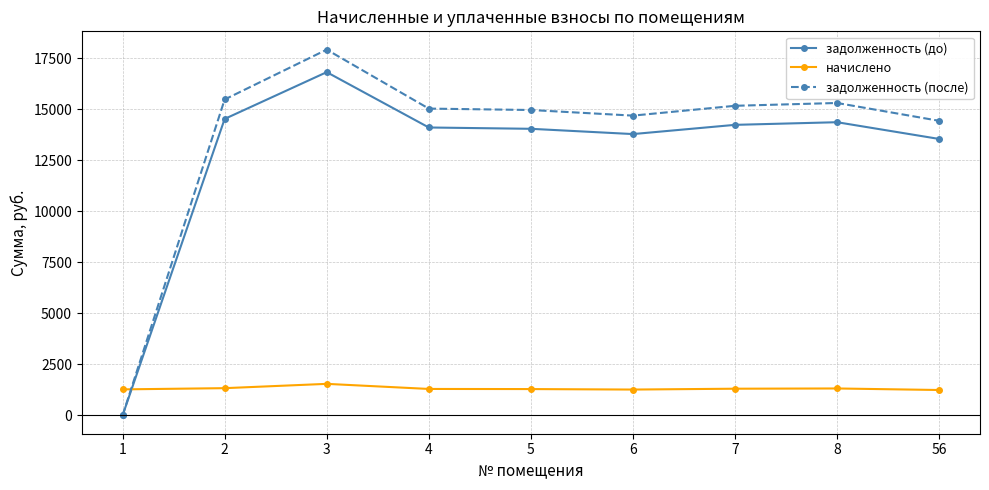

What is the highest value of the задолженность (после) series?

17929.3